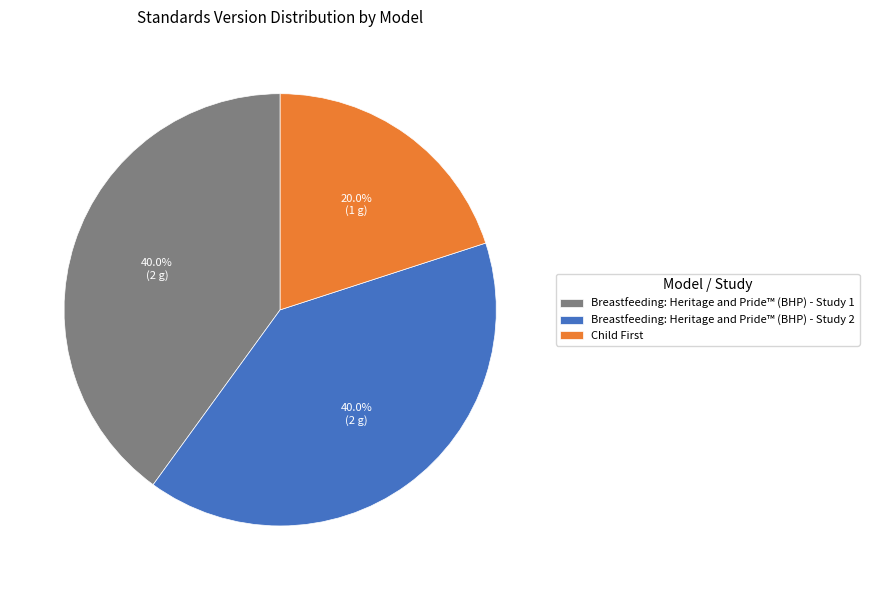

Which category has the smallest portion of the pie?

Child First